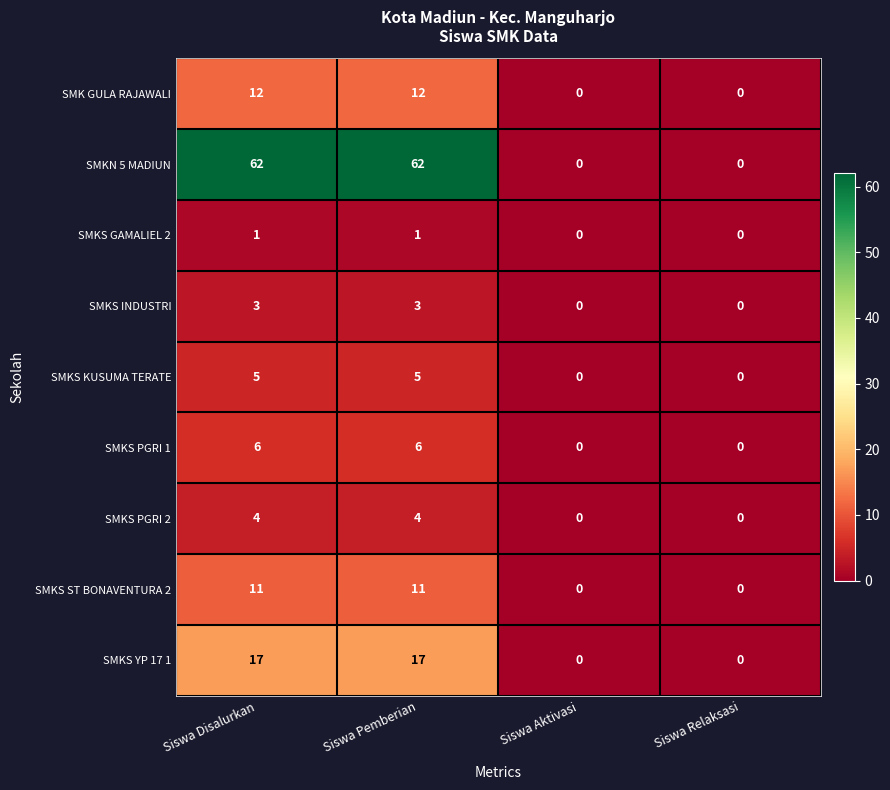

How many distinct data groups are displayed?

9